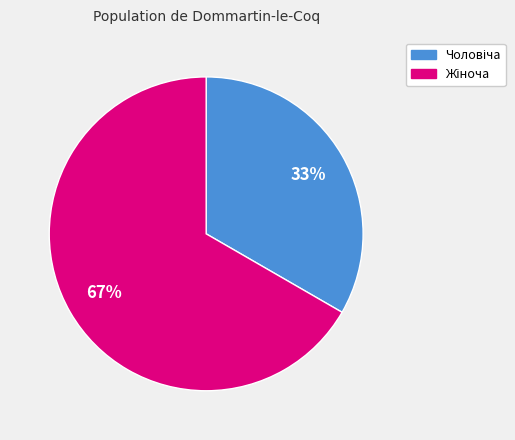

Is there any slice that represents more than half of the pie?

Yes